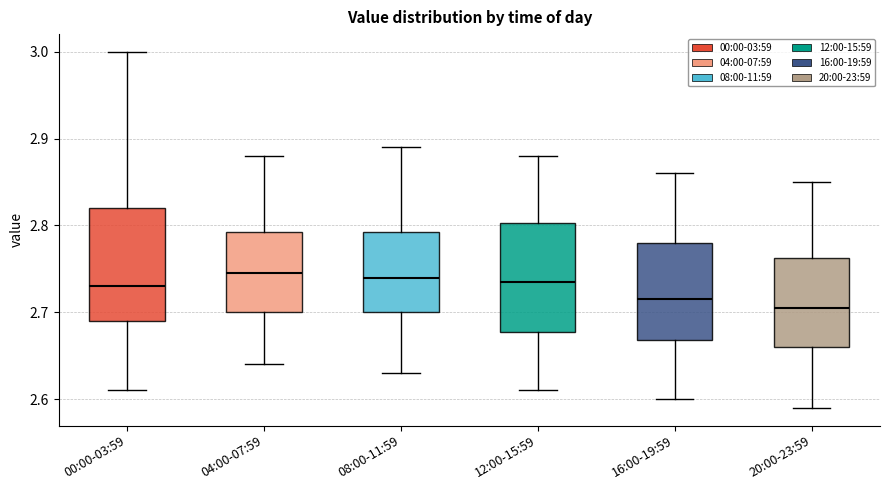

Reading left to right, read every box against the y-axis: the position of its median line, the range the box covers, and the ends of its whiskers. The values are not printed on the chart, so give them approximately, as read against the axis.

00:00-03:59: median 2.73, box 2.69 to 2.82, whiskers 2.61 to 3.00
04:00-07:59: median 2.75, box 2.70 to 2.79, whiskers 2.64 to 2.88
08:00-11:59: median 2.74, box 2.70 to 2.79, whiskers 2.63 to 2.89
12:00-15:59: median 2.74, box 2.68 to 2.80, whiskers 2.61 to 2.88
16:00-19:59: median 2.72, box 2.67 to 2.78, whiskers 2.60 to 2.86
20:00-23:59: median 2.71, box 2.66 to 2.76, whiskers 2.59 to 2.85